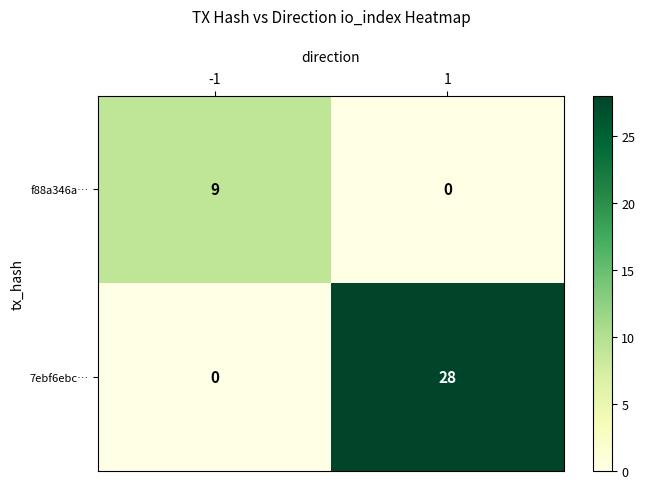

List the series in order of their peak value, lowest first.

f88a346a…, 7ebf6ebc…